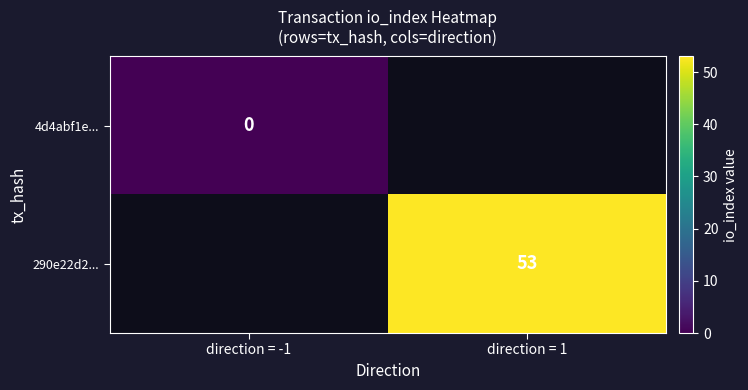

True or false: 290e22d2... has a value of 53 at direction = 1.

True